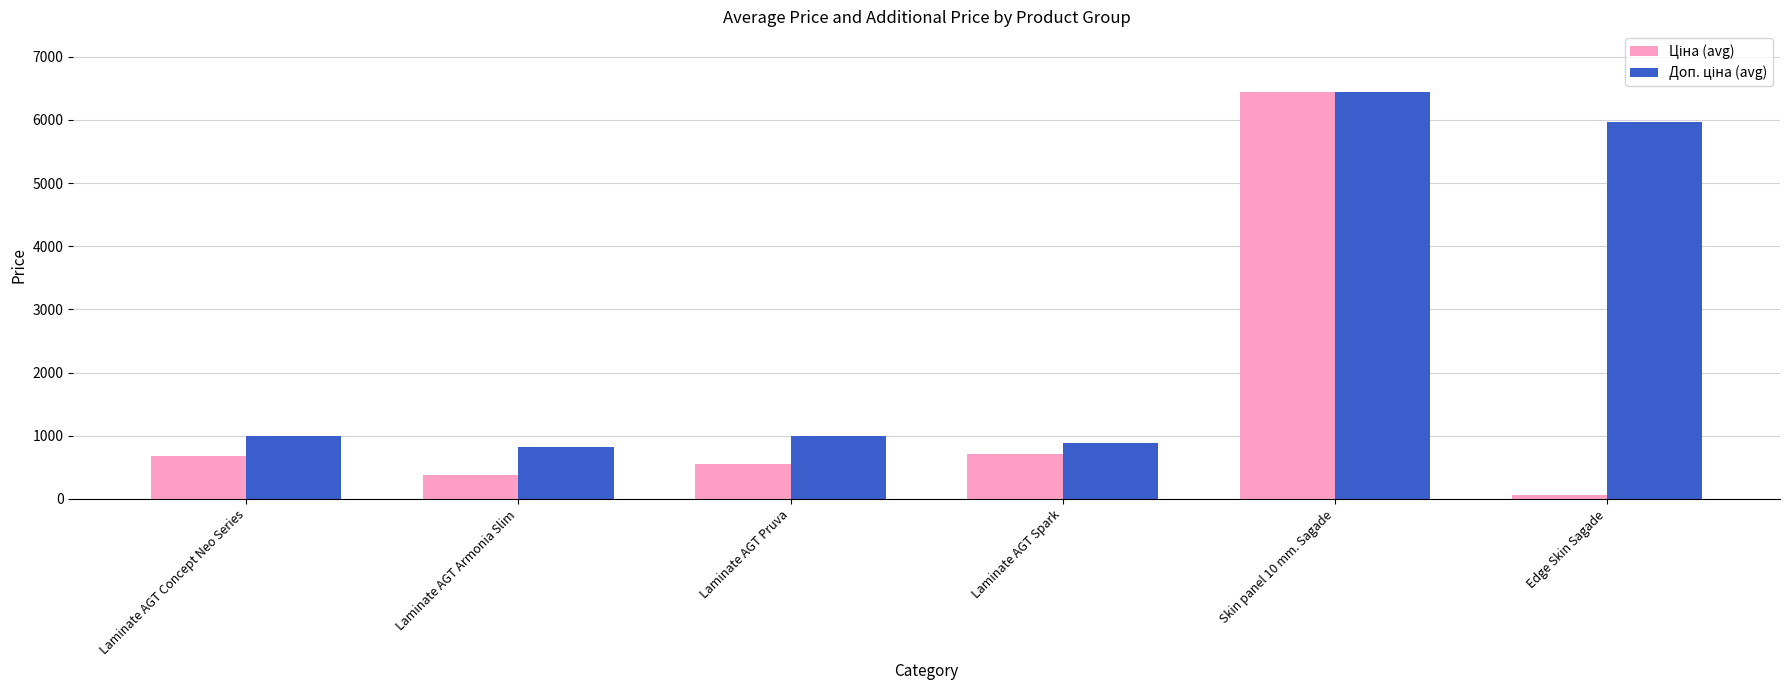

At which category is the sum across all series the highest?

Skin panel 10 mm. Sagade